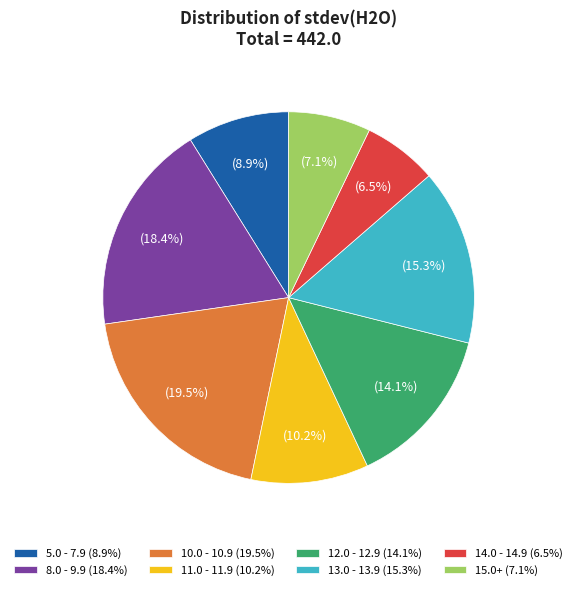

How many slices are in this pie chart?

8